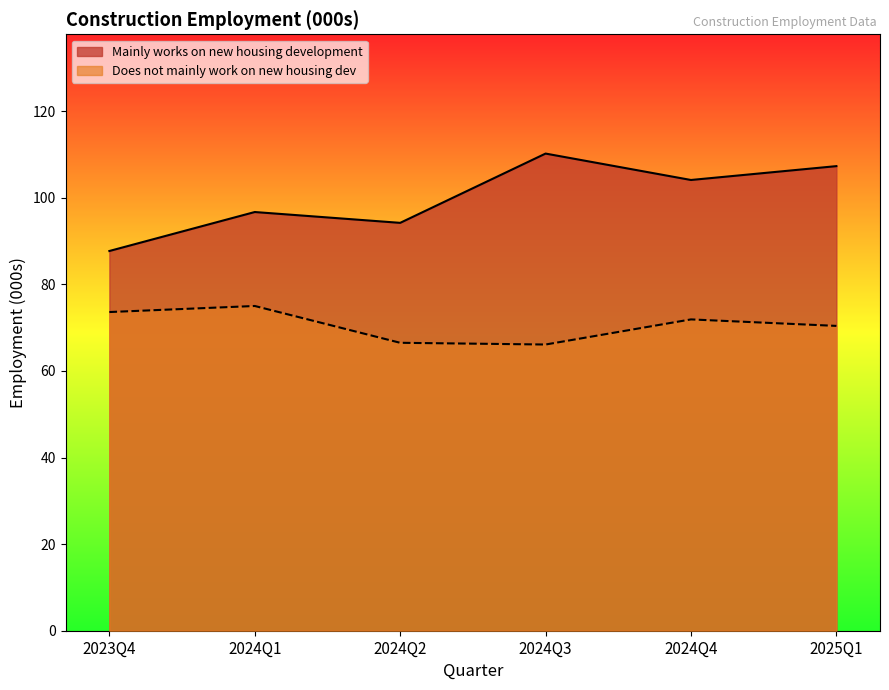

What is the difference between the highest and lowest values at 2024Q4?

32.2